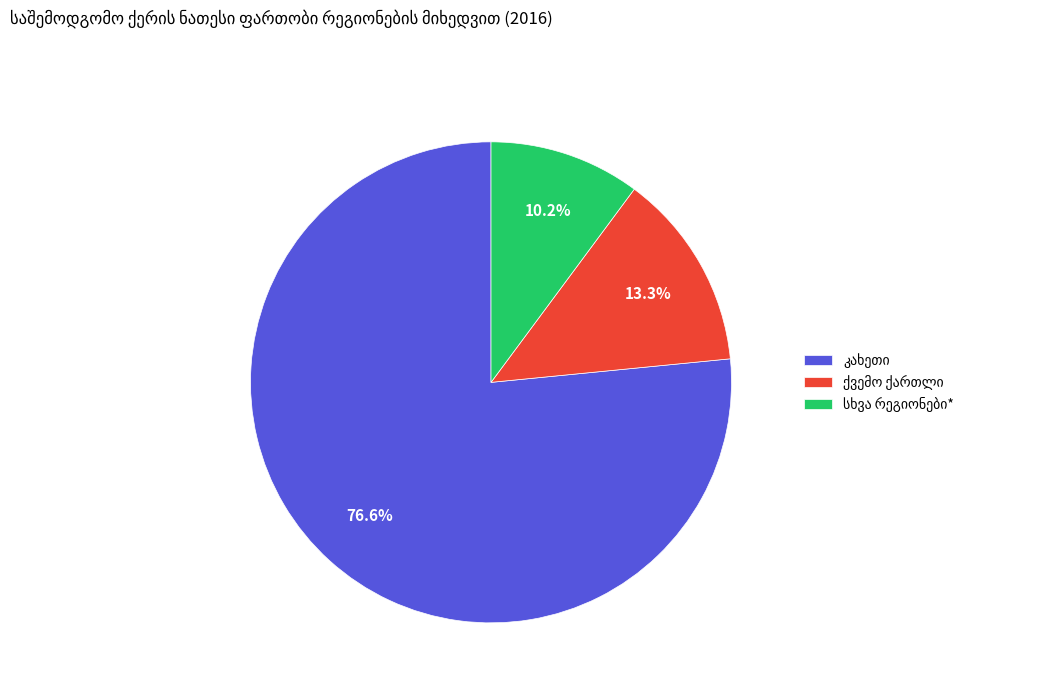

Does any single category account for the majority?

Yes